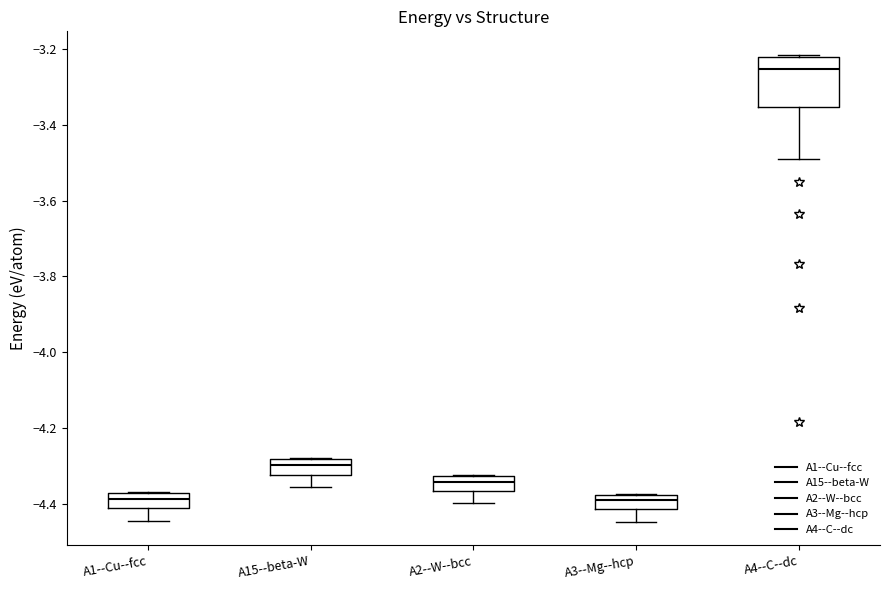

Which box is the tallest, from its lower edge to its upper edge?

A4--C--dc